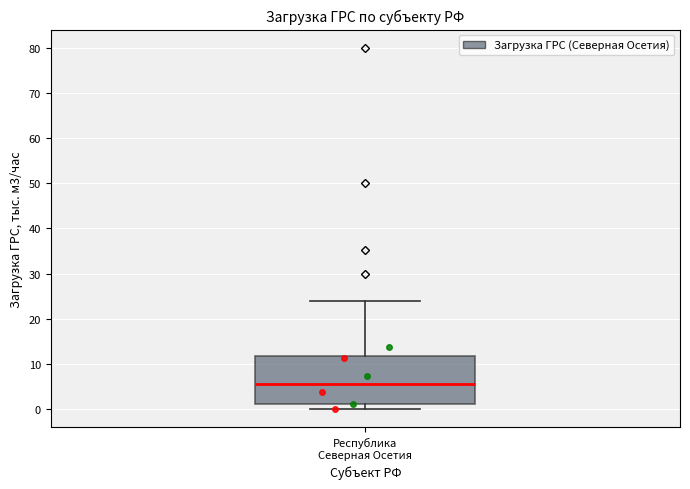

Read this box plot against the y-axis: the position of the median line, the range covered by the box, and the ends of both whiskers. The values are not printed on the chart, so give them approximately, as read against the axis.

median 6, box 1 to 12, whiskers 0 to 24